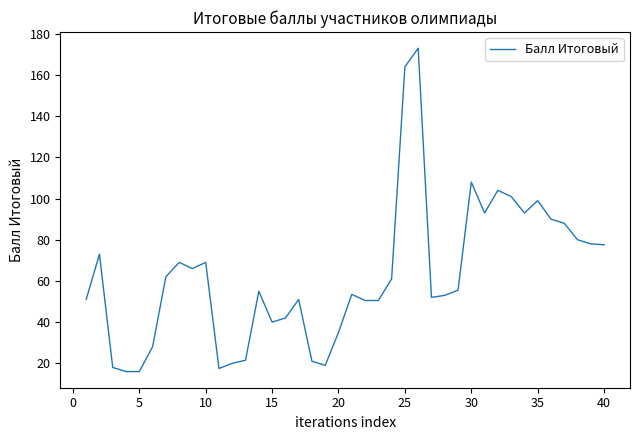

What is the difference between the maximum and minimum values?

157.0